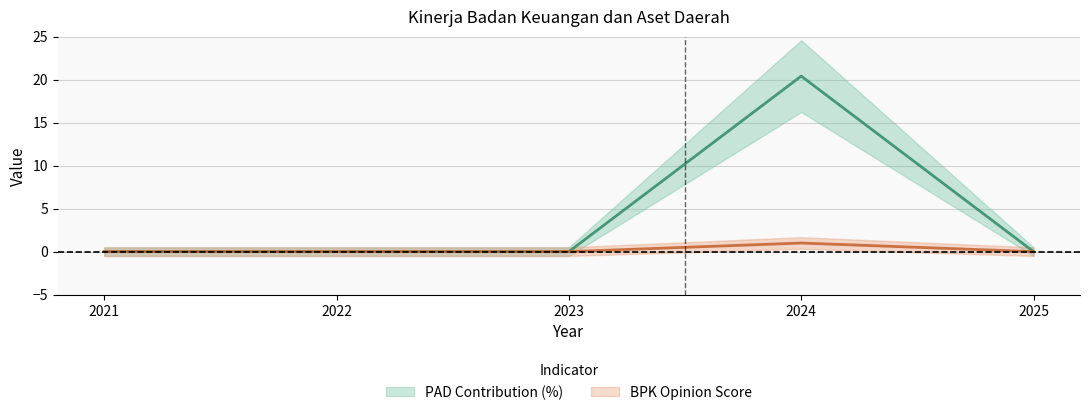

Rank the series at 2022 from lowest to highest value.

PAD Contribution (%), BPK Opinion Score